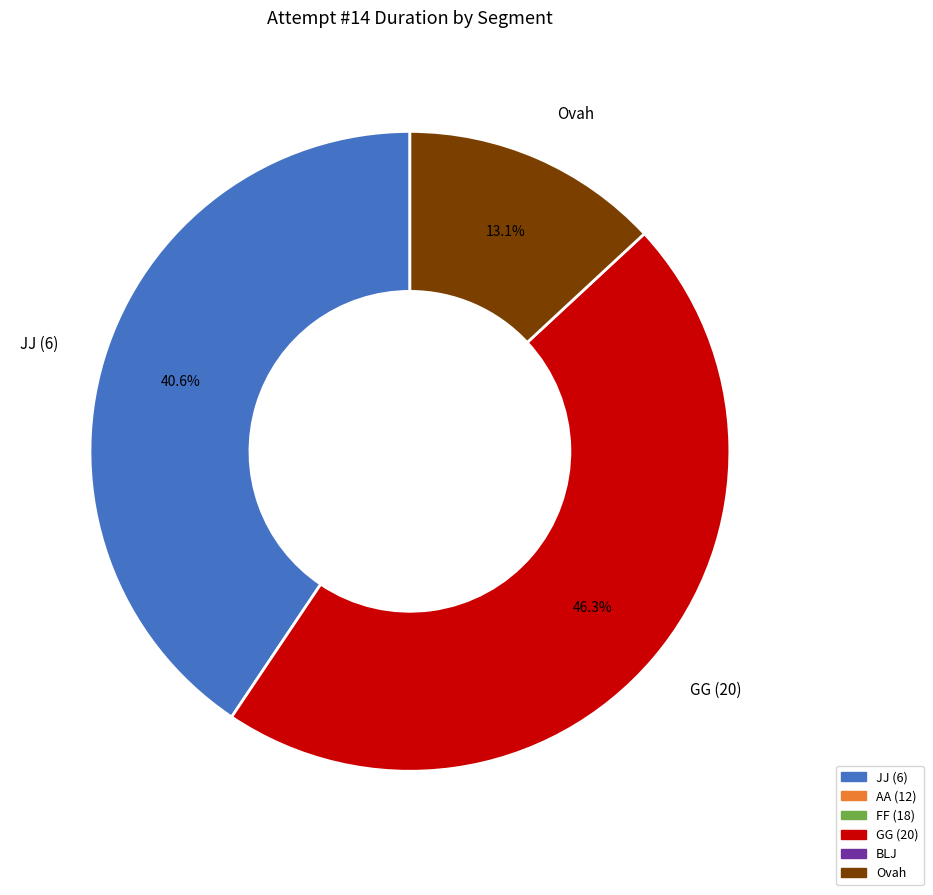

Is there a majority slice in this chart?

No